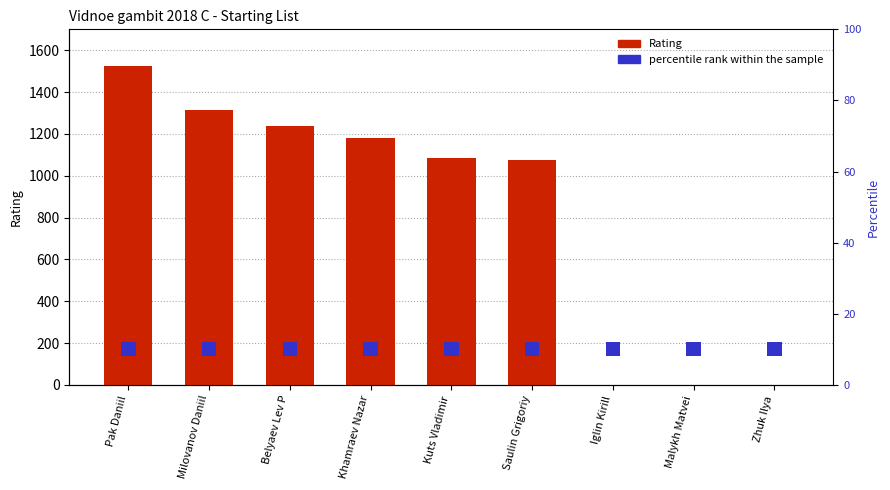

List the series in order of their overall mean, lowest first.

percentile rank within the sample, Rating